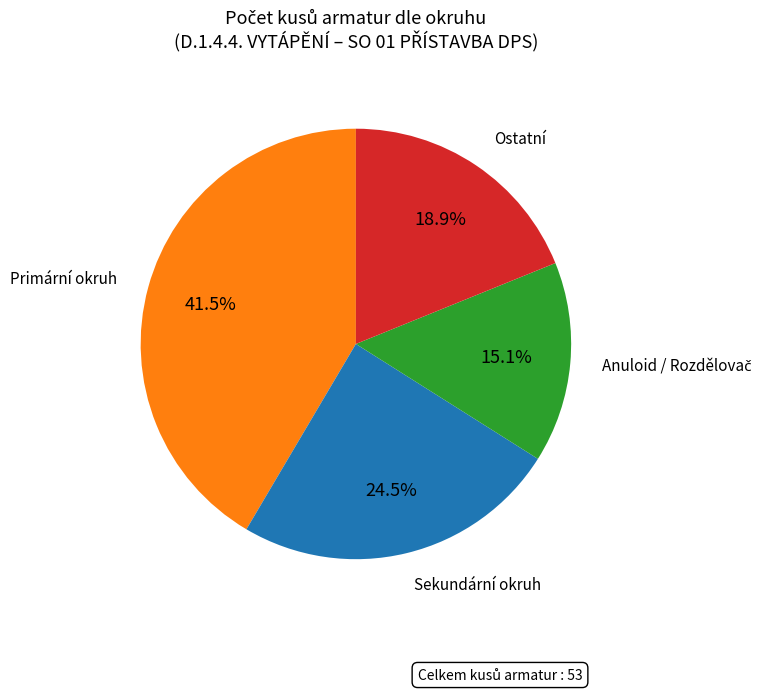

Does any single category account for the majority?

No